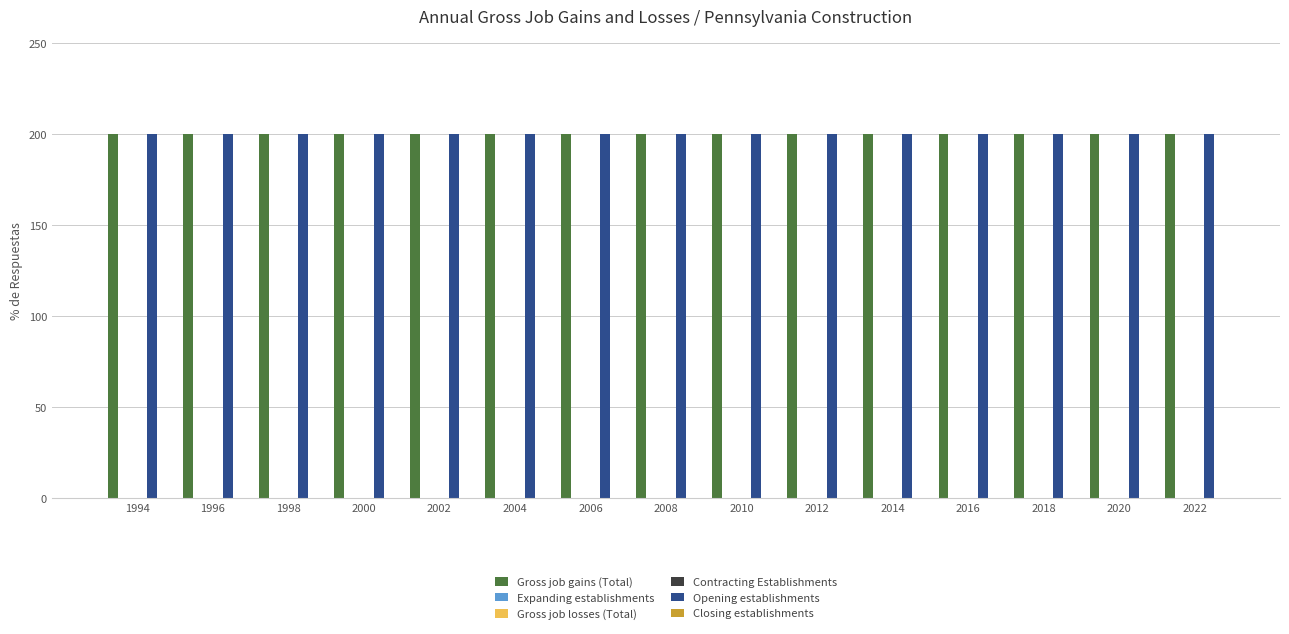

Are the bars horizontal?

No